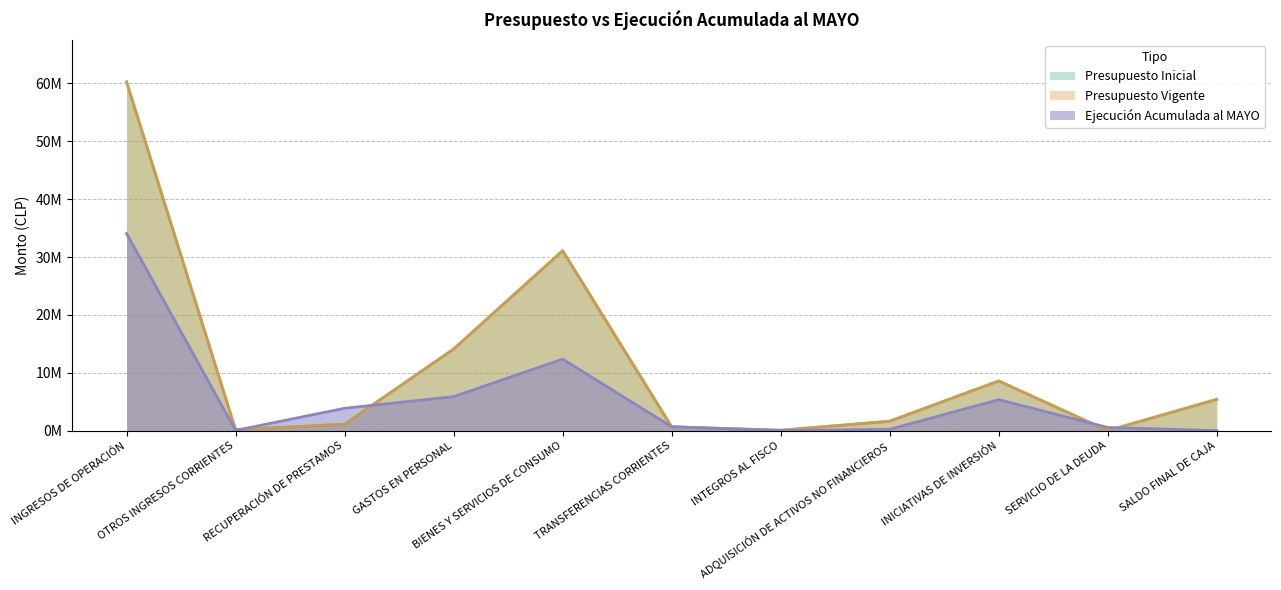

How many intersections are there between Ejecución Acumulada al MAYO and Presupuesto Vigente?

4